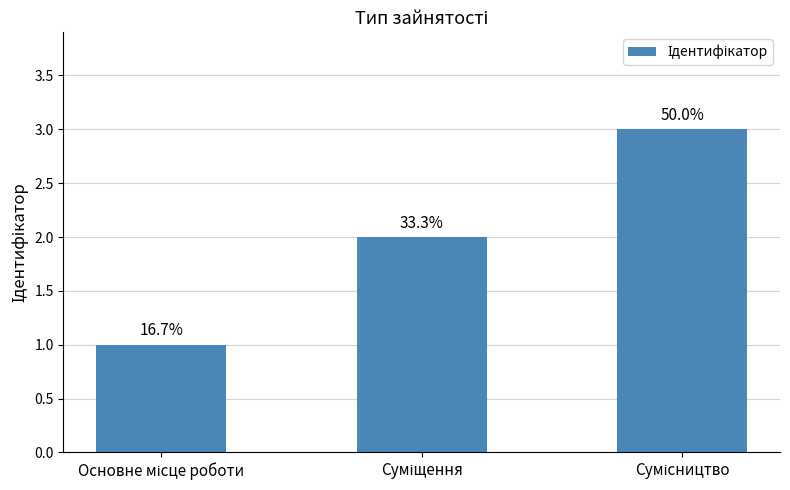

What is the average value?

2